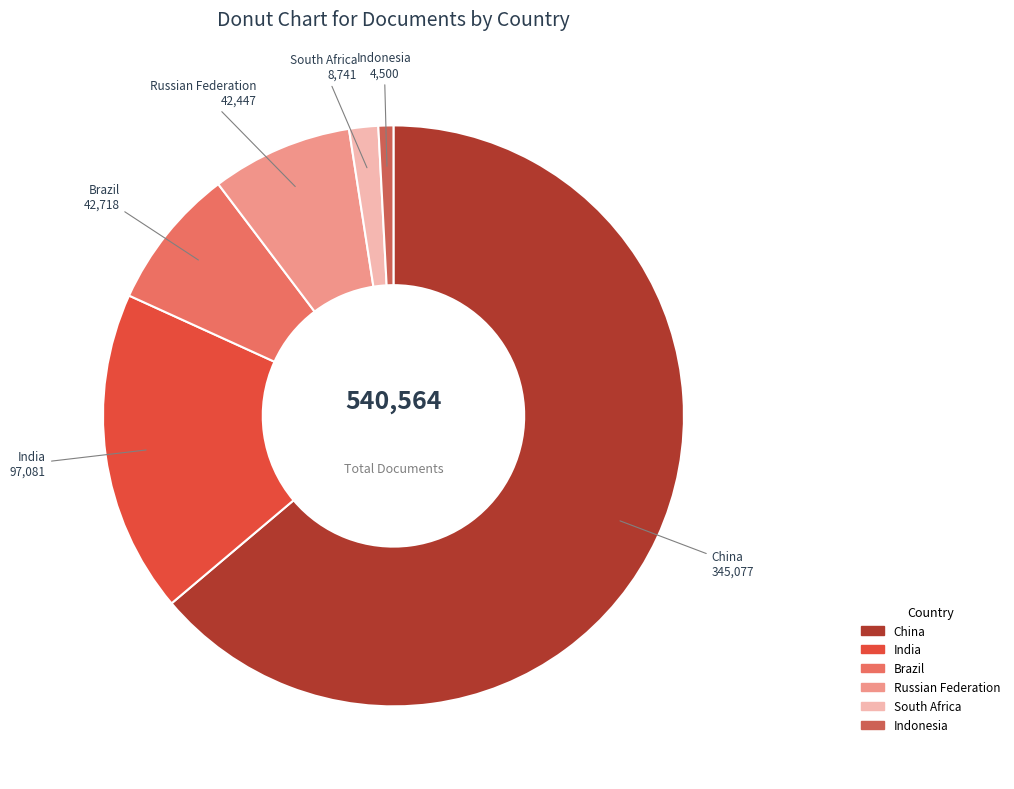

Which category has the smallest portion of the pie?

Indonesia